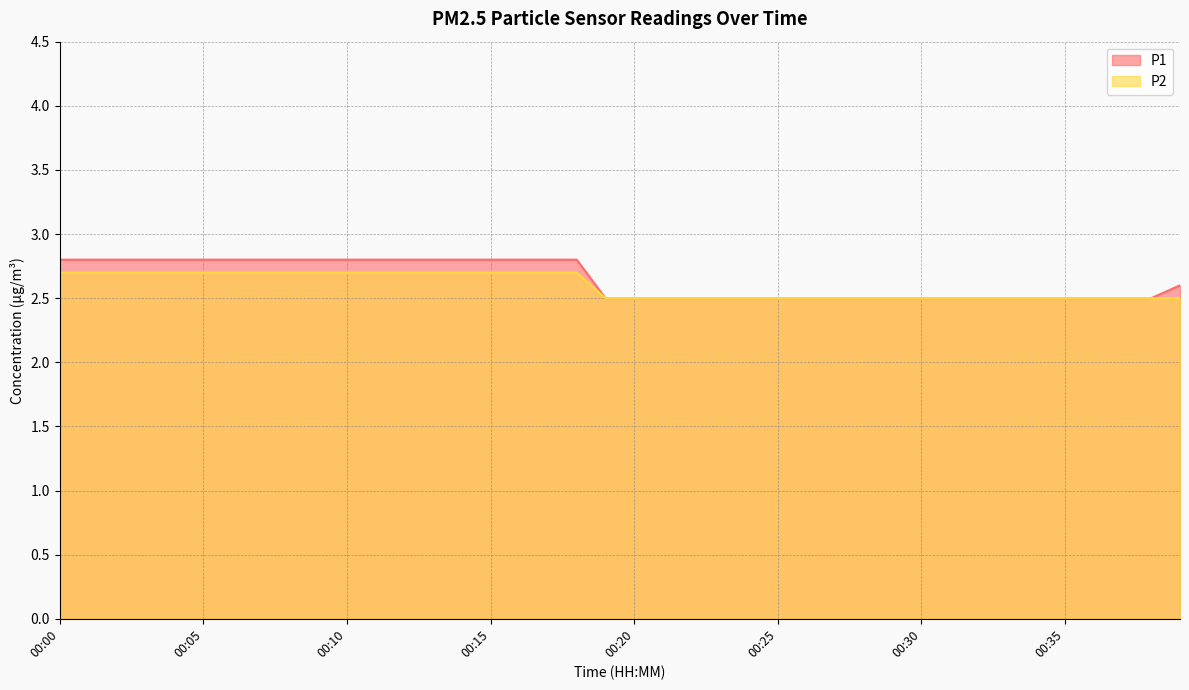

Rank the series by their average value, from lowest to highest.

P2, P1